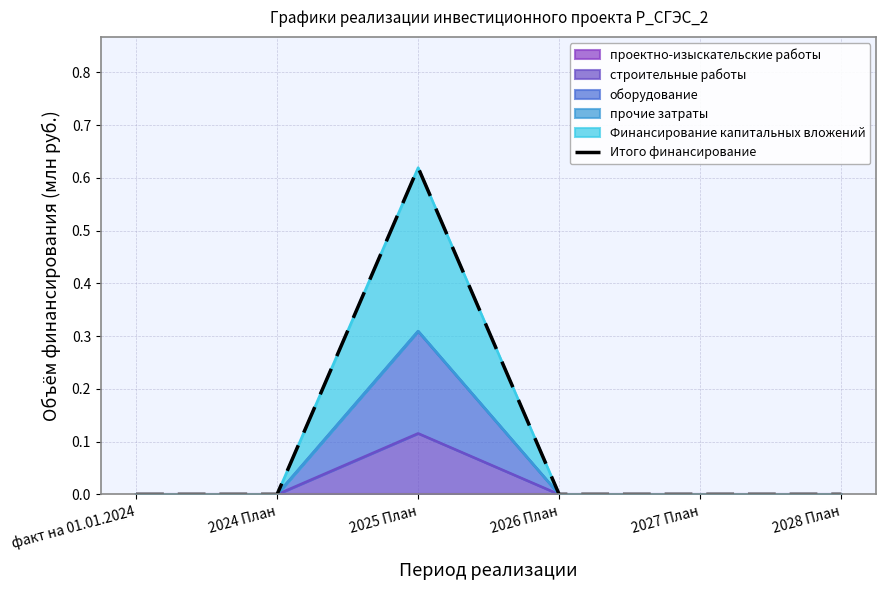

Count the values in the range 0 to 1.

6